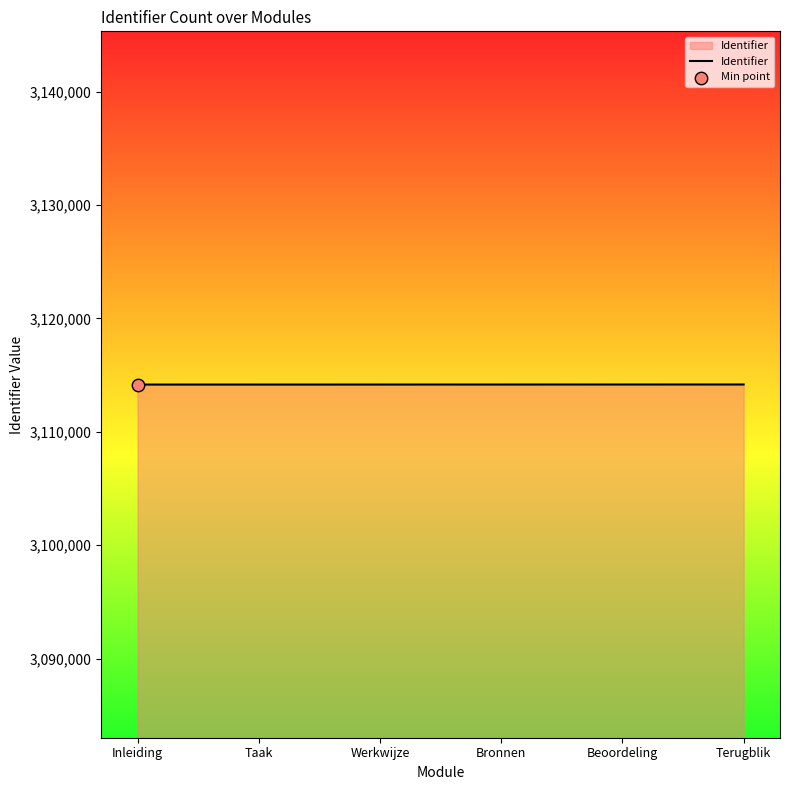

What is the ratio of the value at Beoordeling to the value at Terugblik?

1.0